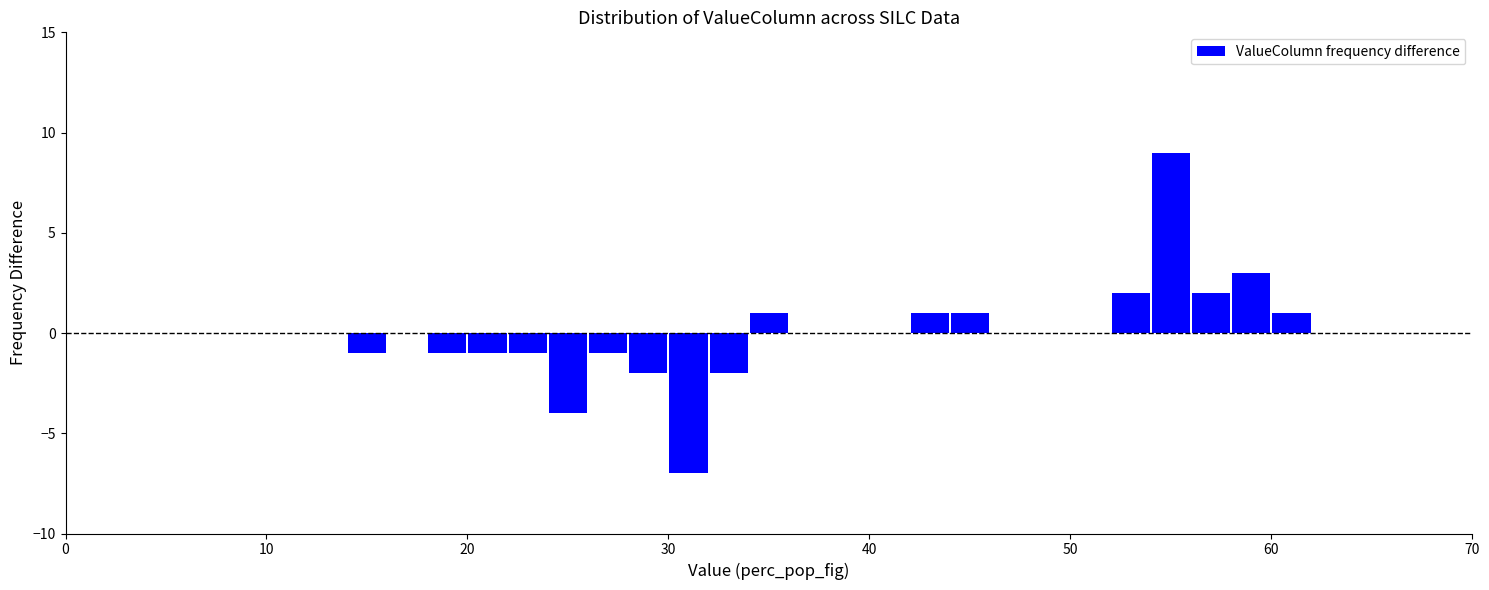

Around what value on the x-axis is the tallest bar? Give the approximate position of its centre, as read against the axis.

55